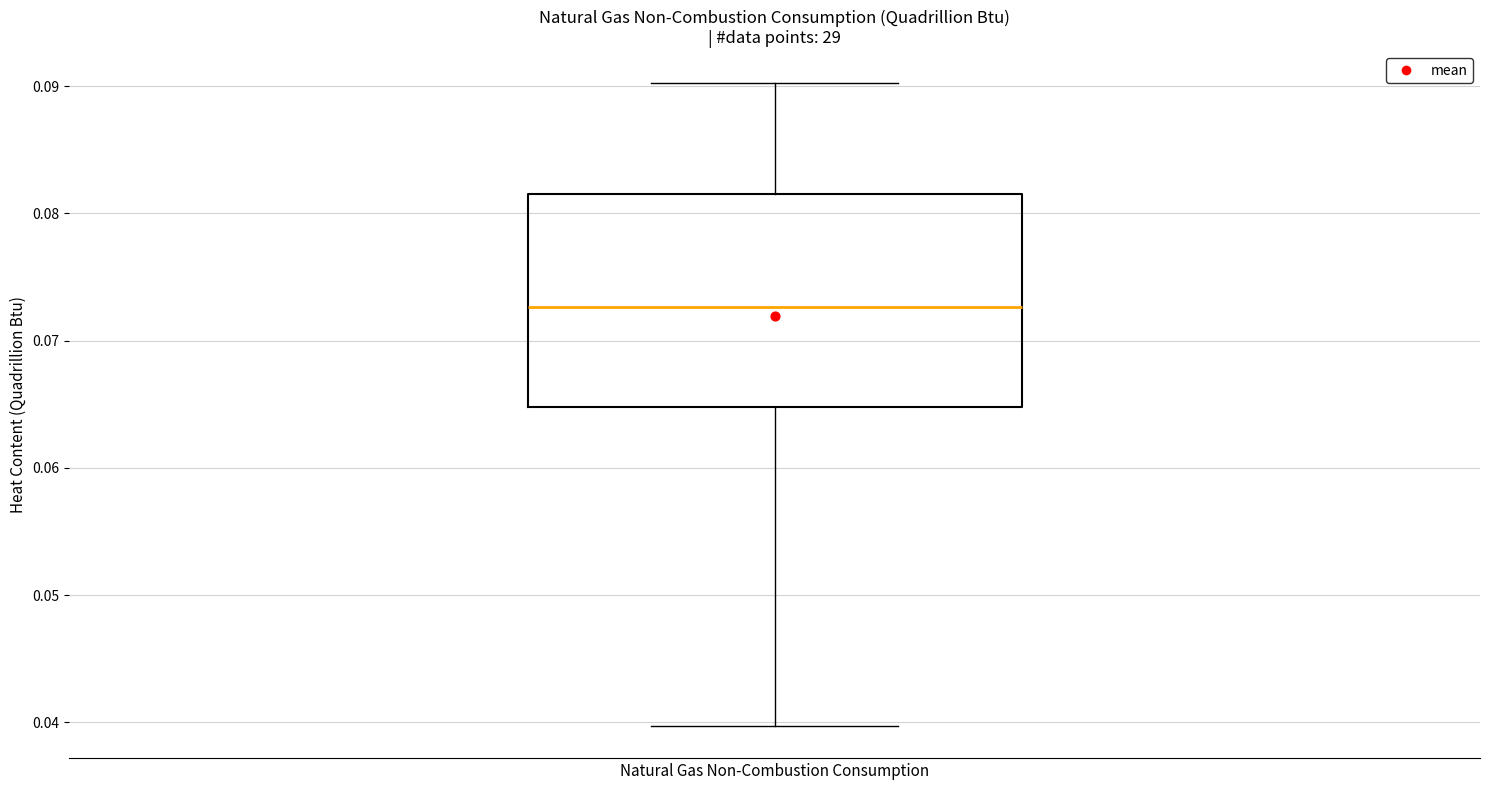

Read this box plot against the y-axis: the position of the median line, the range covered by the box, and the ends of both whiskers. The values are not printed on the chart, so give them approximately, as read against the axis.

median 0.073, box 0.065 to 0.082, whiskers 0.040 to 0.090